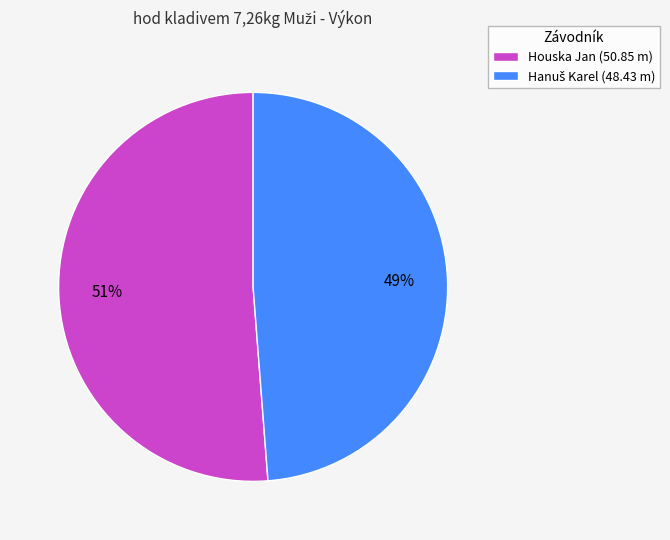

What percentage is the Houska Jan (50.85 m) slice, to the nearest percent?

51%